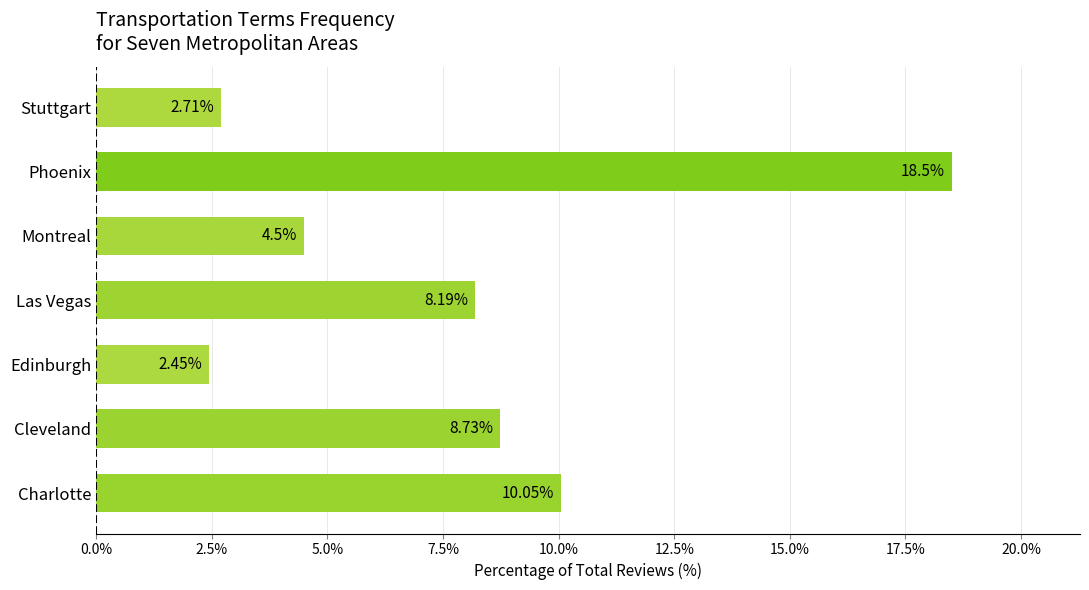

What is the average value?

7.9